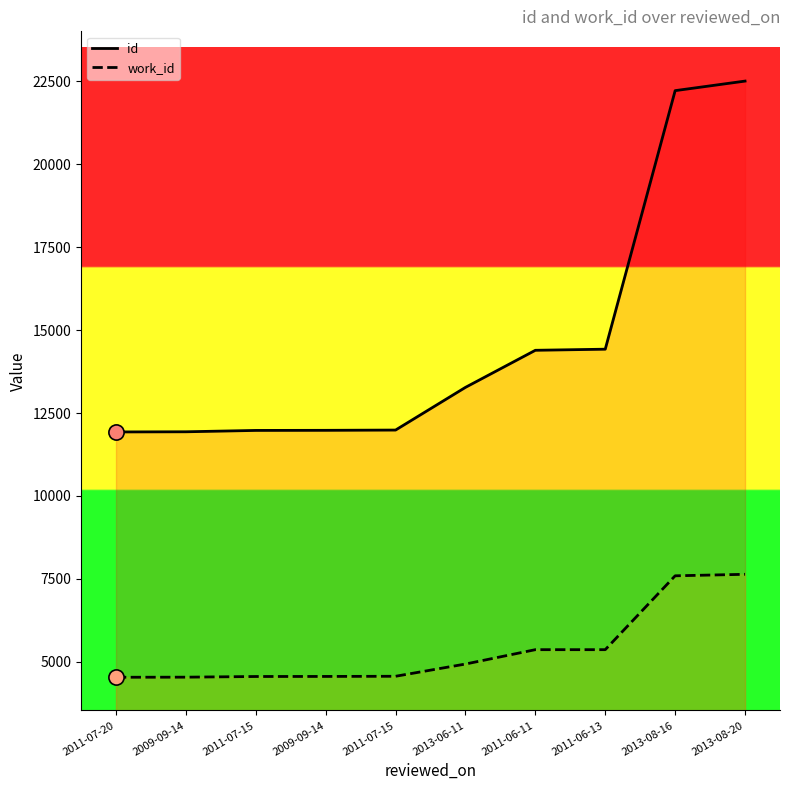

Which series has the largest total across all categories?

id